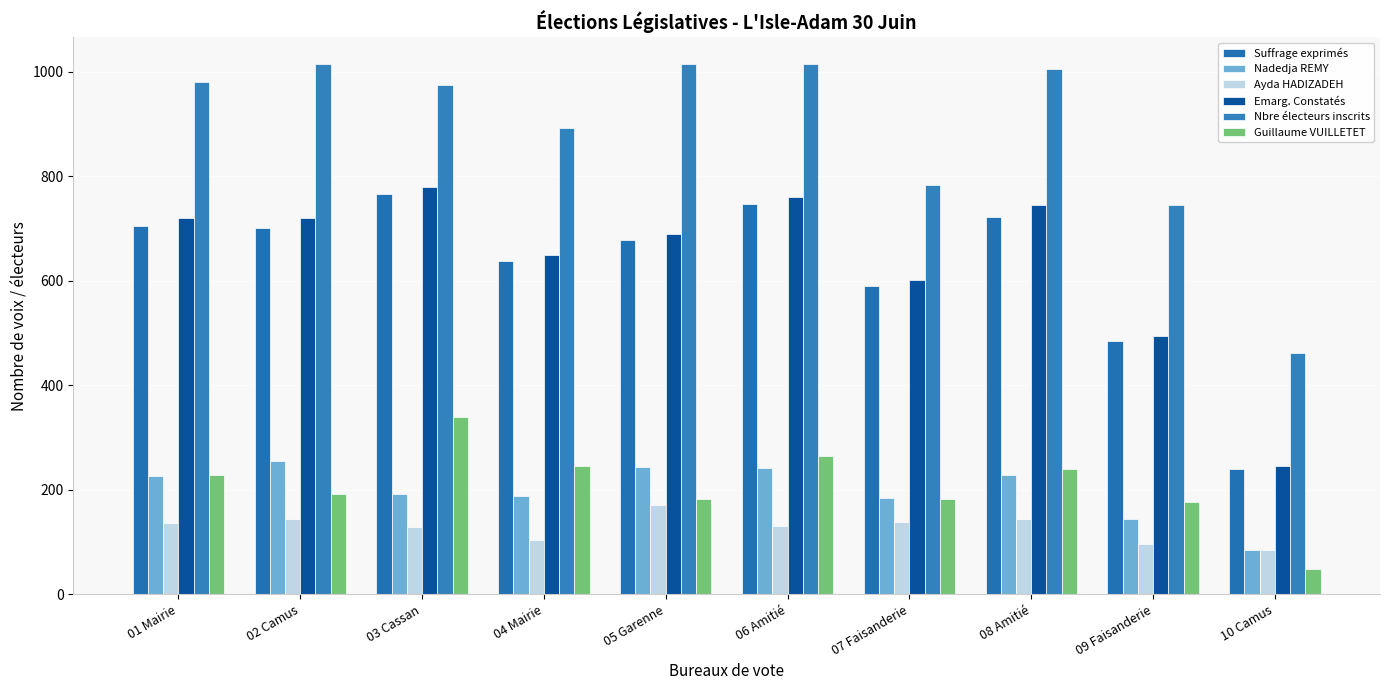

What is the difference between the maximum and second lowest values in the Ayda HADIZADEH series?

74